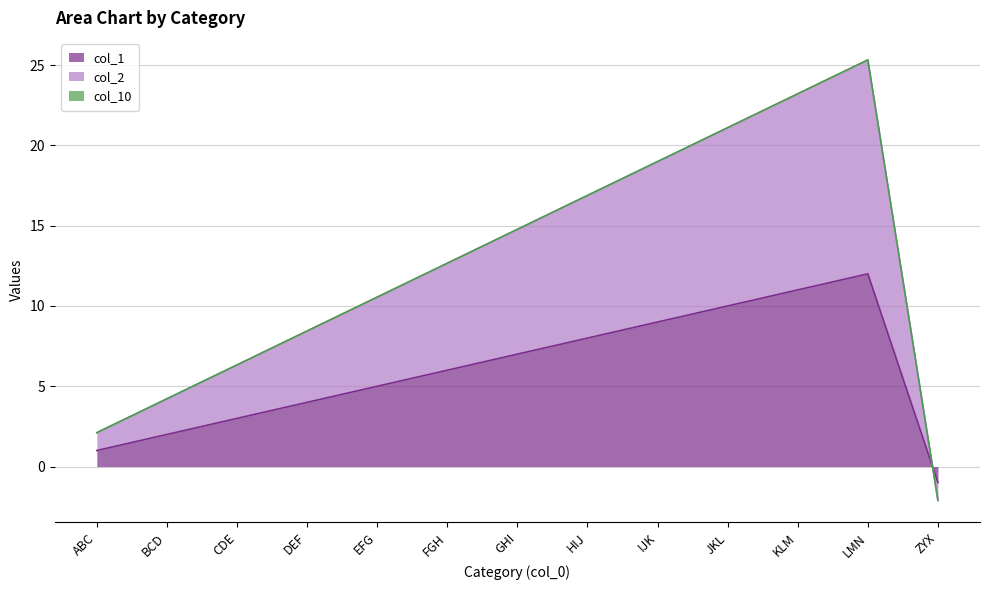

True or false: col_1 has a value of 8 at HIJ.

True